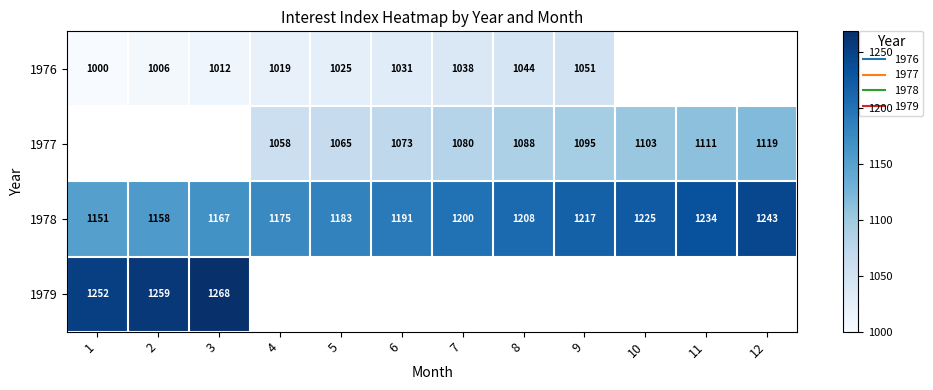

Is the value of 1977 at 4 greater than the value of 1978 at 10?

No